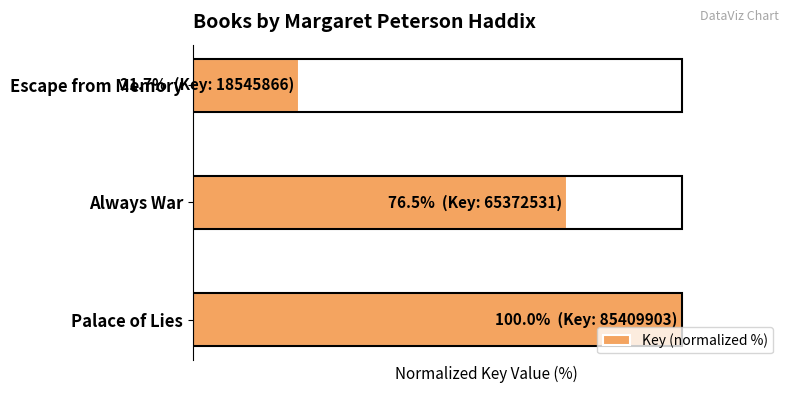

What is the greatest value displayed?

100.0